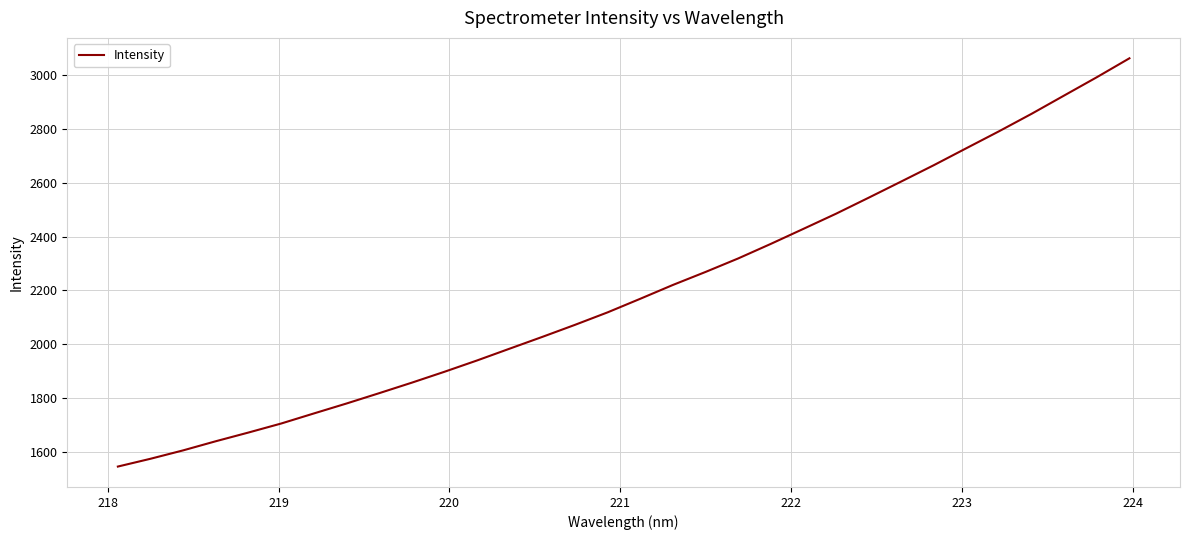

True or false: the data has more than 1 interior local peaks.

False